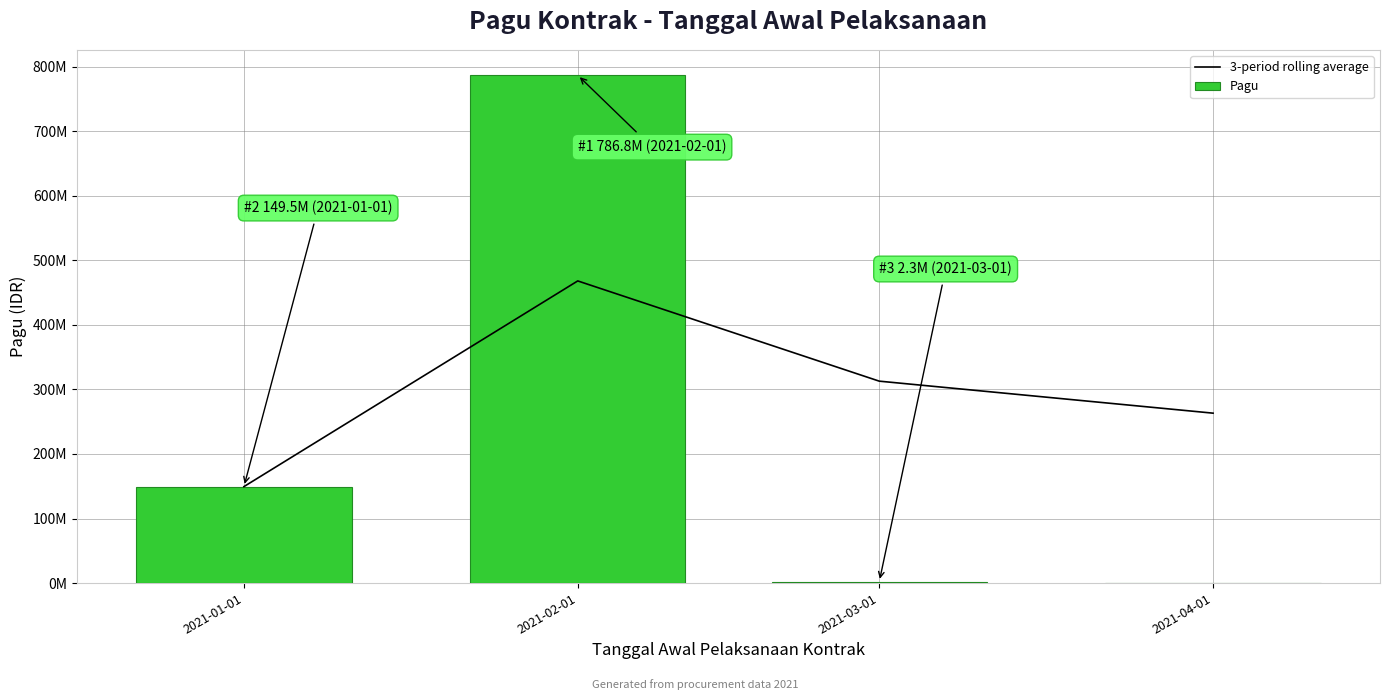

True or false: the data shows 263255166.7 at 2021-04-01.

True